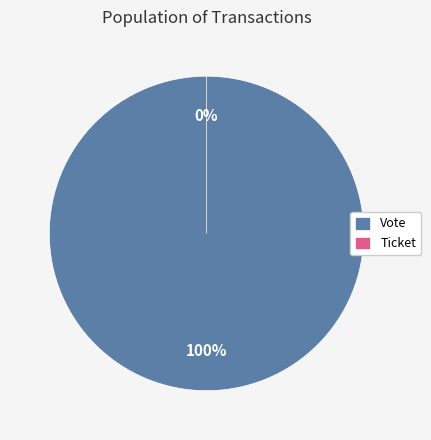

True or false: Vote accounts for 88% of the total.

False